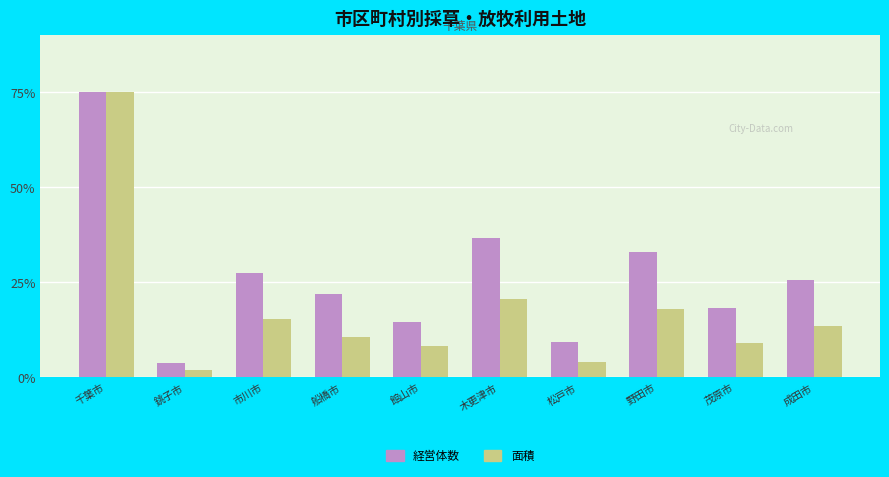

At 成田市, list the series in order from largest to smallest.

経営体数, 面積